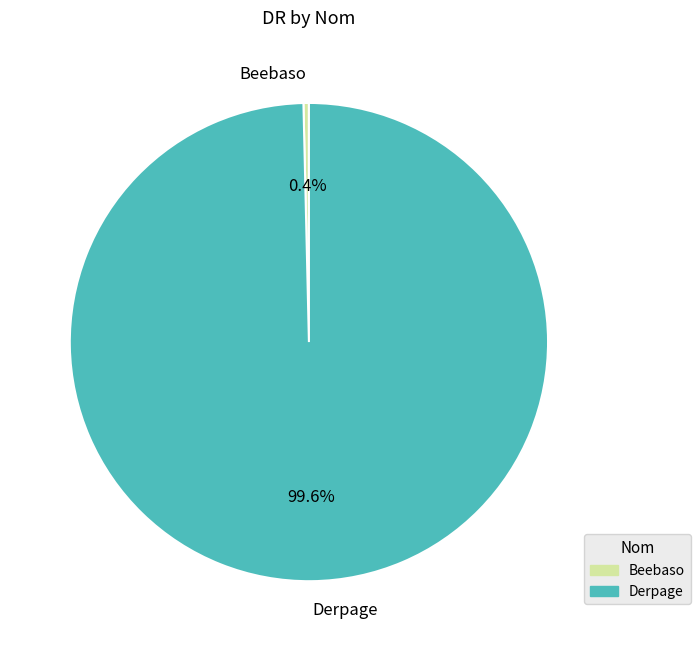

True or false: Derpage accounts for 100% of the total.

True